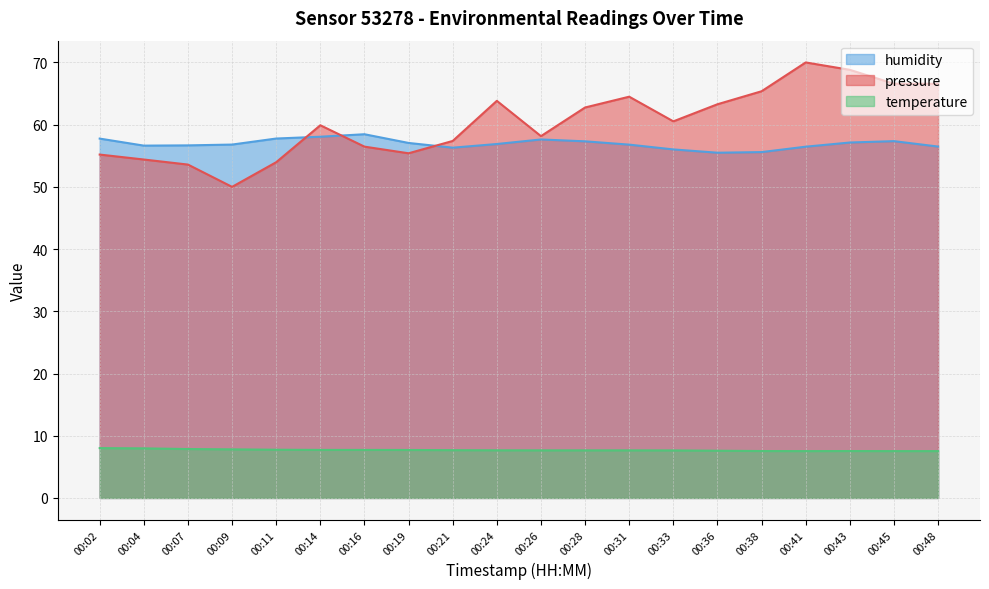

Rank the series by their maximum value, from highest to lowest.

pressure, humidity, temperature